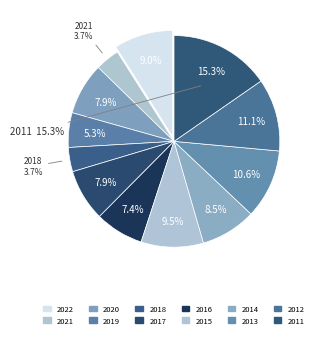

Do 2015 and 2014 together represent more than half of the pie?

No